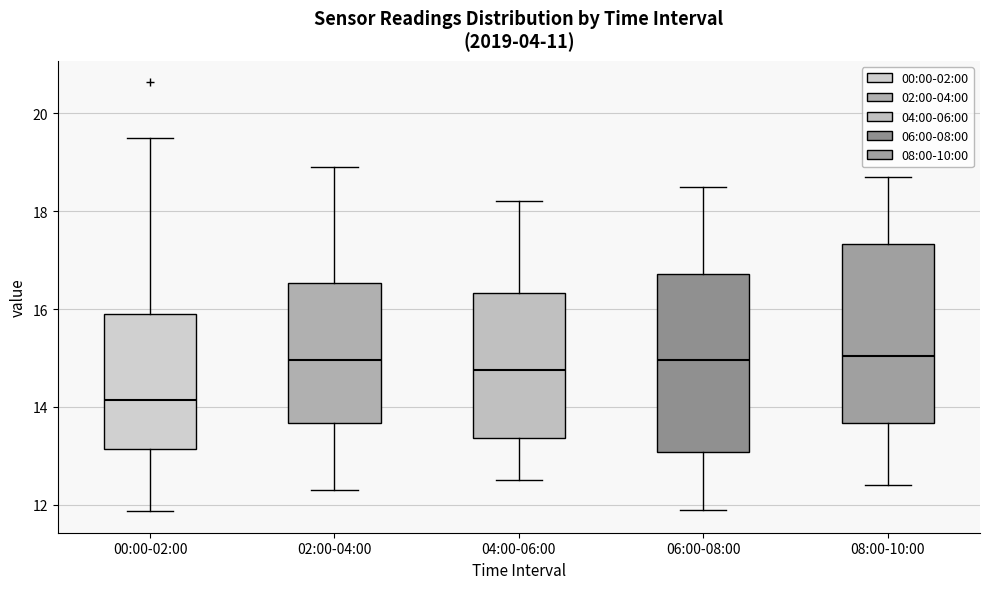

Where is the upper edge of the box for 02:00-04:00 on the y-axis? The values are not printed on the chart, so give them approximately, as read against the axis.

16.6